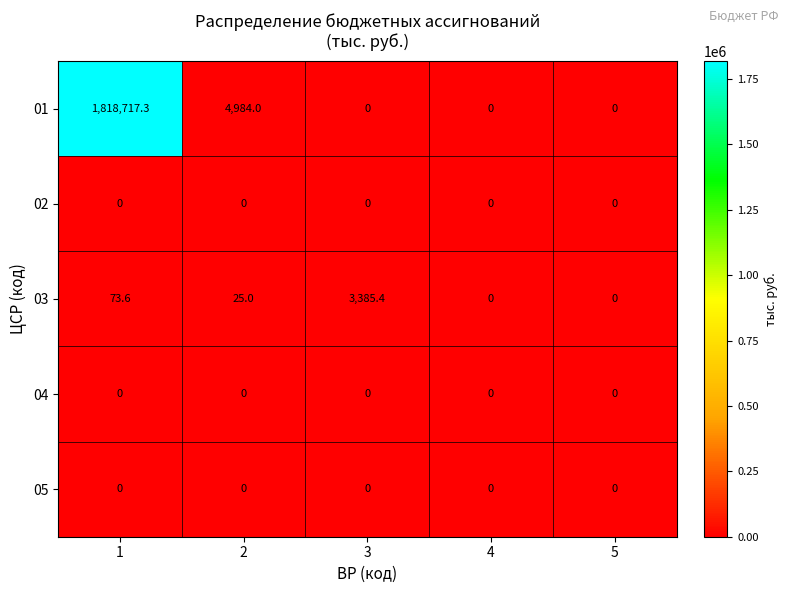

What is the difference between the maximum and minimum values in the 01 series?

1818717.3